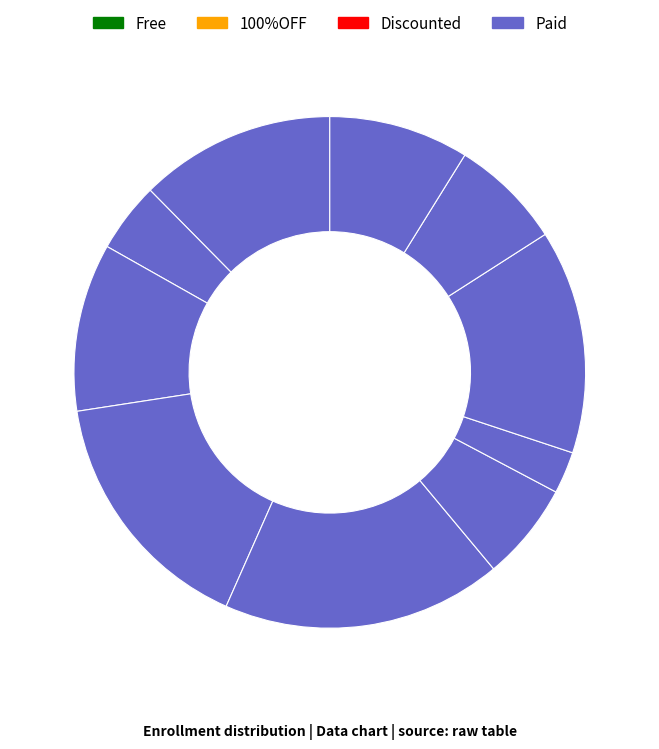

Count the number of slices in the pie.

10